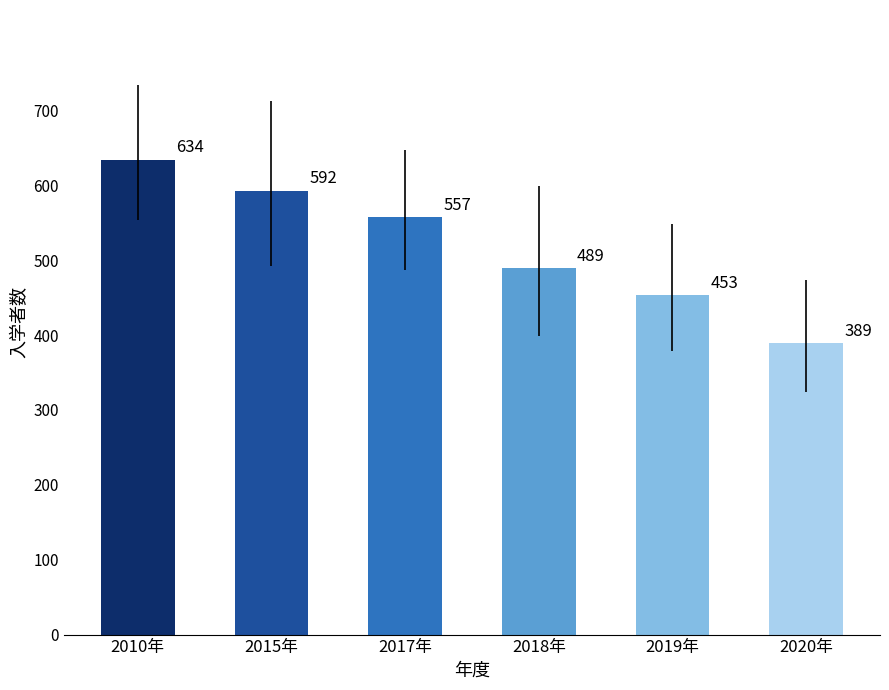

Reading left to right, what are all the values shown in this chart?

2010年=634	2015年=592	2017年=557	2018年=489	2019年=453	2020年=389